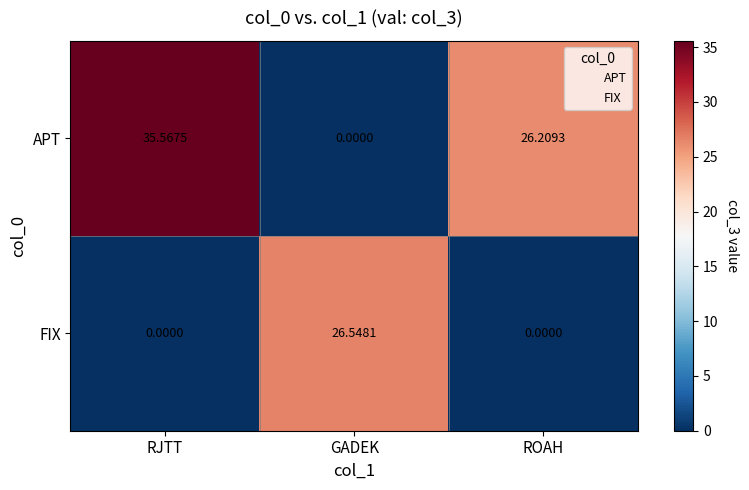

How many categories are shown in the chart?

3